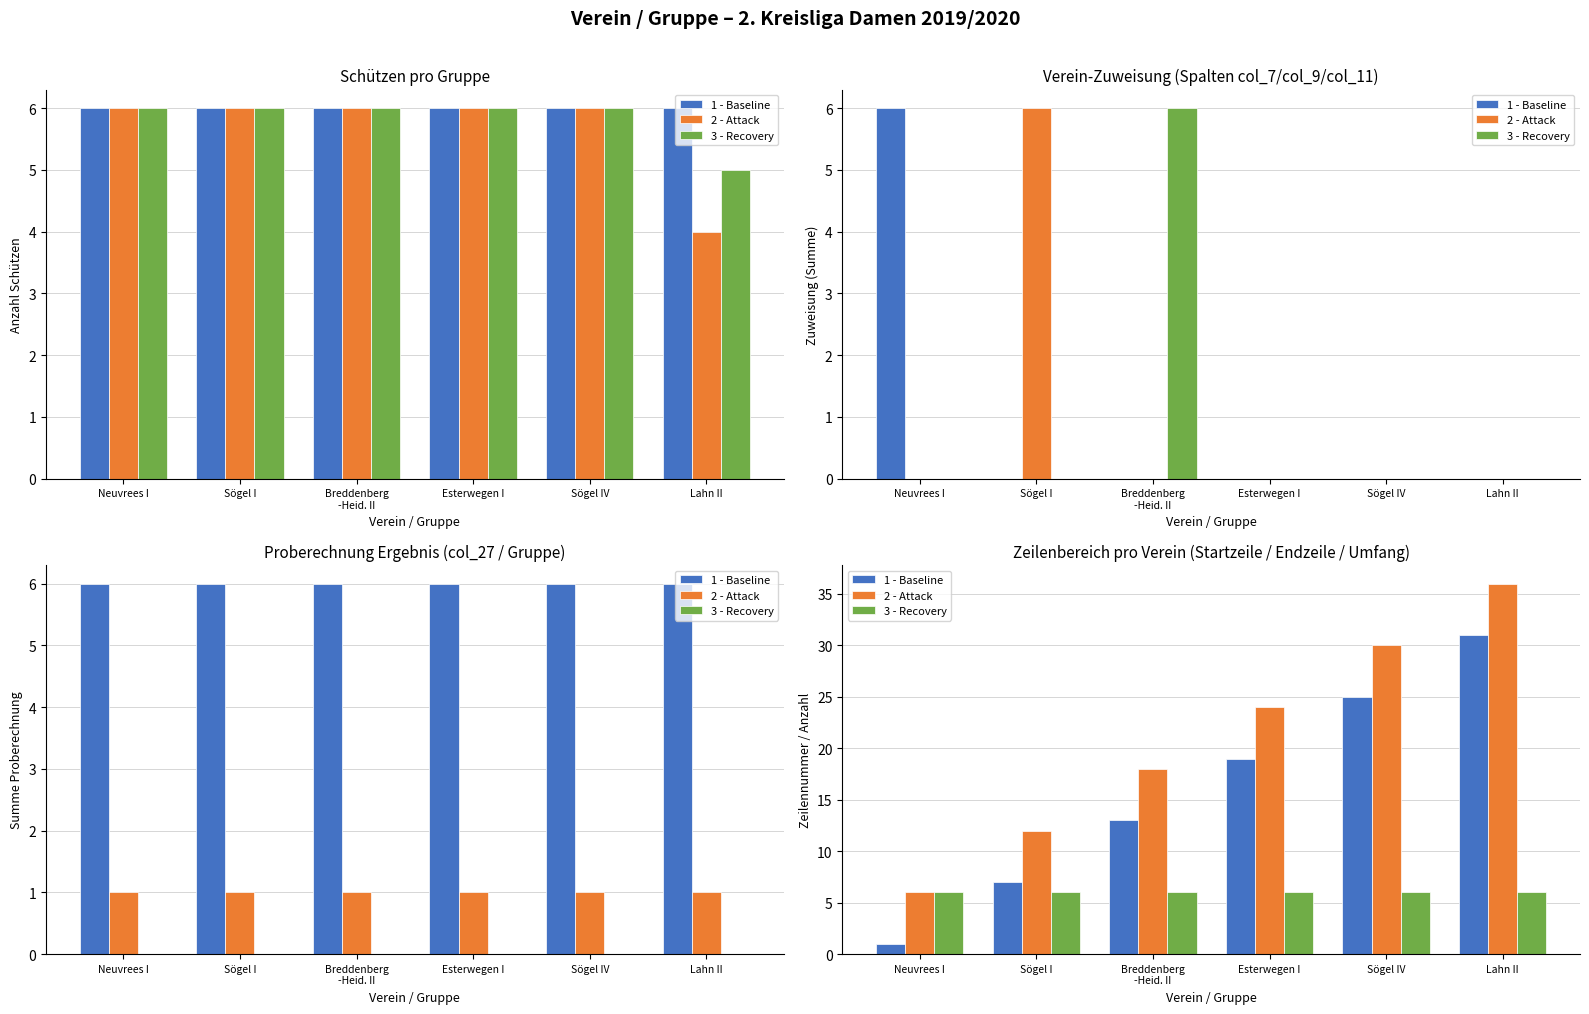

What is the approximate value of 2 - Attack at Sögel IV, to the nearest 10?

30